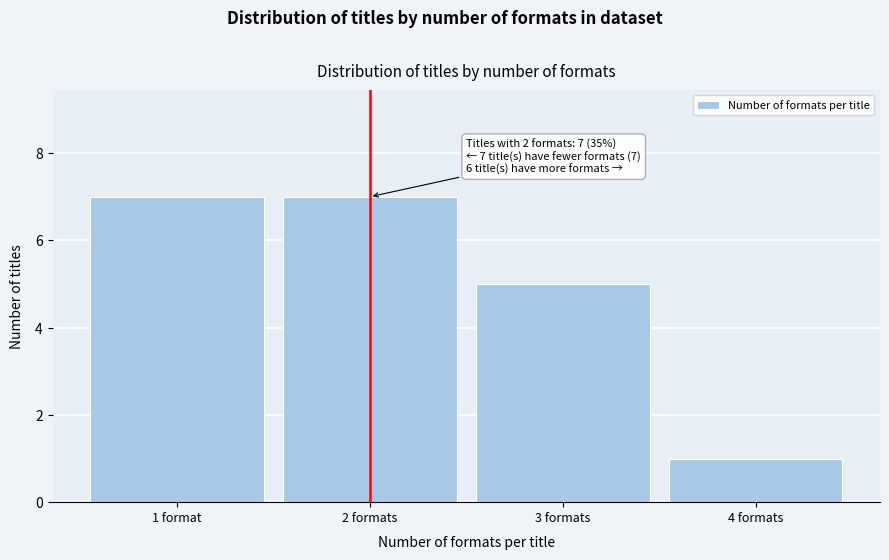

Reading left to right, list all the values displayed in this chart.

7	7	5	1